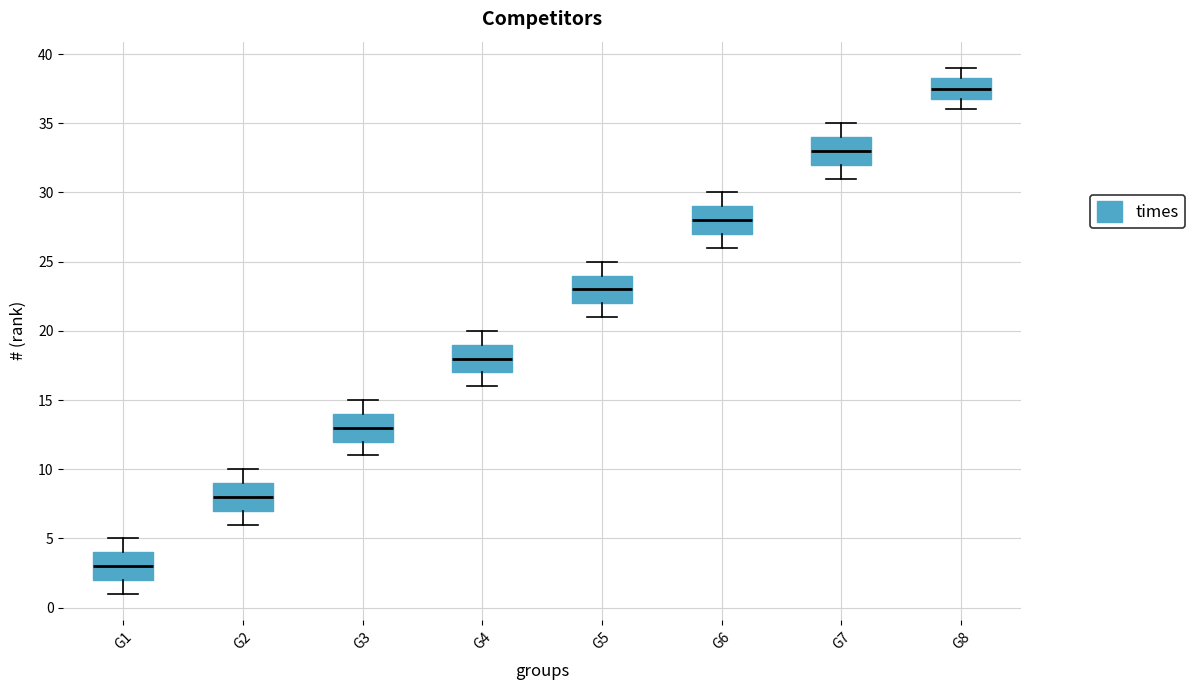

Reading left to right, read every box against the y-axis: the position of its median line, the range the box covers, and the ends of its whiskers. The values are not printed on the chart, so give them approximately, as read against the axis.

G1: median 3.0, box 2.0 to 4.0, whiskers 1.0 to 5.0
G2: median 8.0, box 7.0 to 9.0, whiskers 6.0 to 10.0
G3: median 13.0, box 12.0 to 14.0, whiskers 11.0 to 15.0
G4: median 18.0, box 17.0 to 19.0, whiskers 16.0 to 20.0
G5: median 23.0, box 22.0 to 24.0, whiskers 21.0 to 25.0
G6: median 28.0, box 27.0 to 29.0, whiskers 26.0 to 30.0
G7: median 33.0, box 32.0 to 34.0, whiskers 31.0 to 35.0
G8: median 37.5, box 37.0 to 38.5, whiskers 36.0 to 39.0